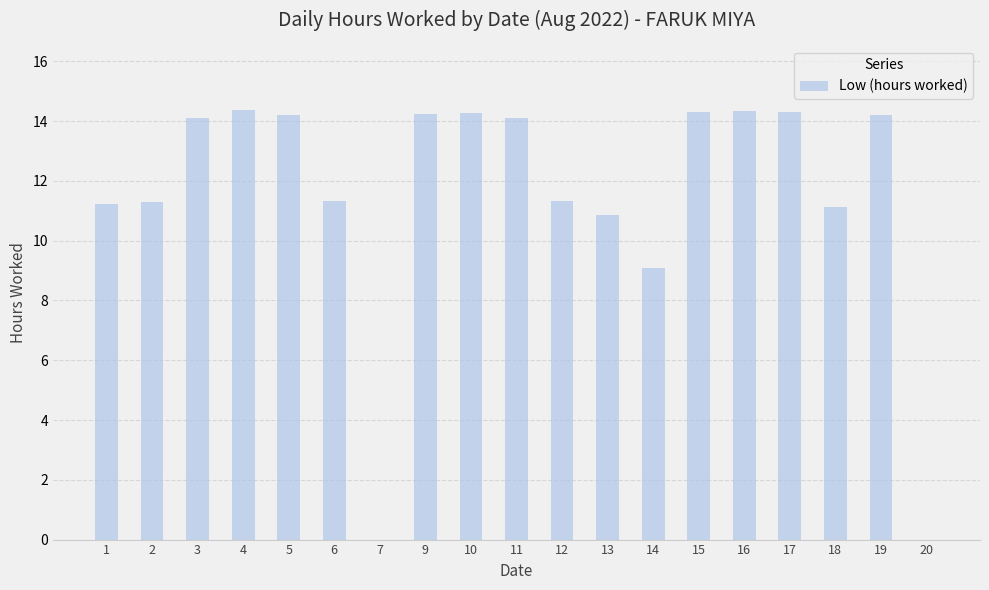

What is the maximum value shown in the chart?

14.4